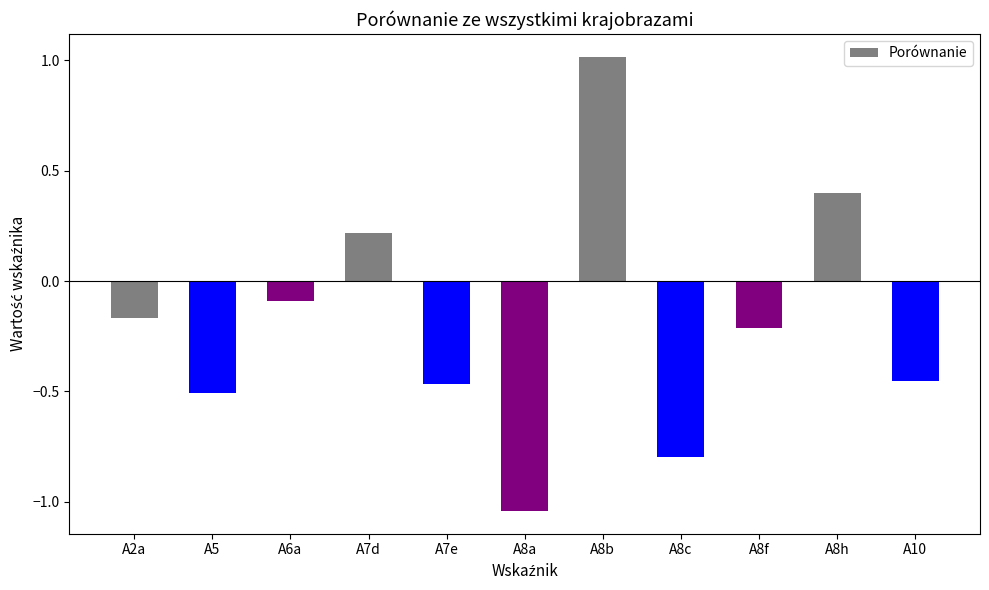

Is it true that the value at A8a is -0.6?

False